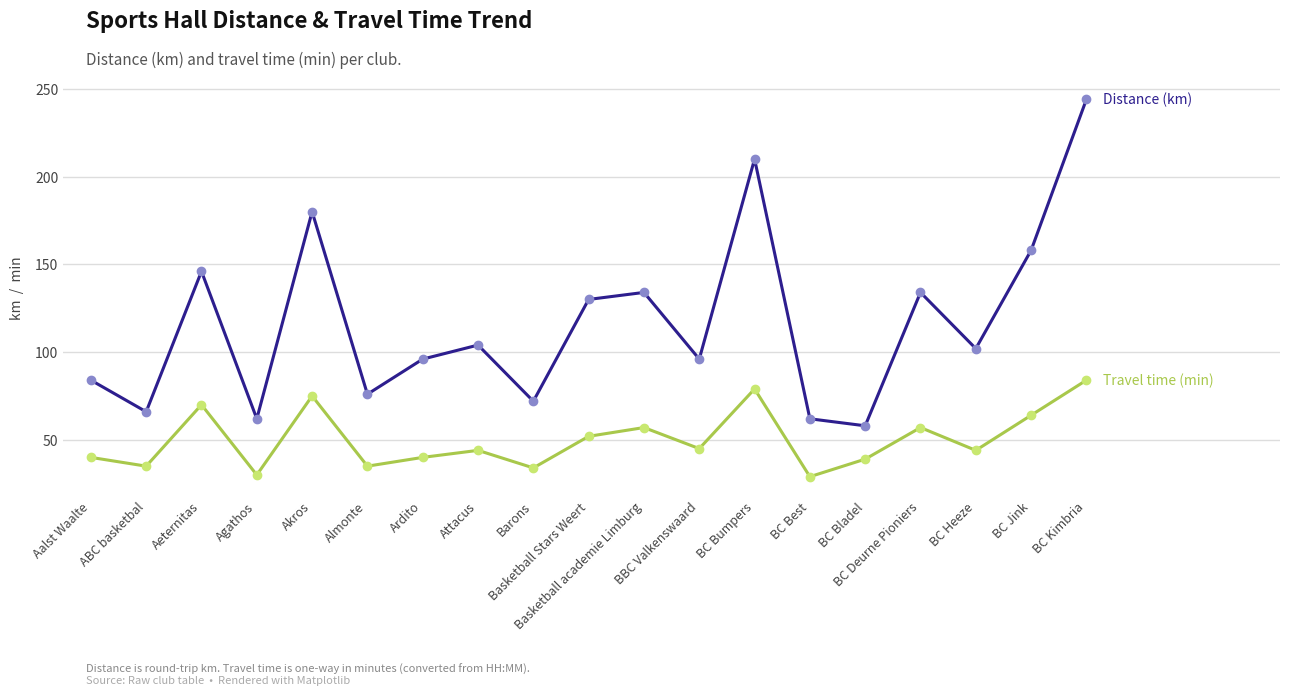

What is the greatest value displayed?

244